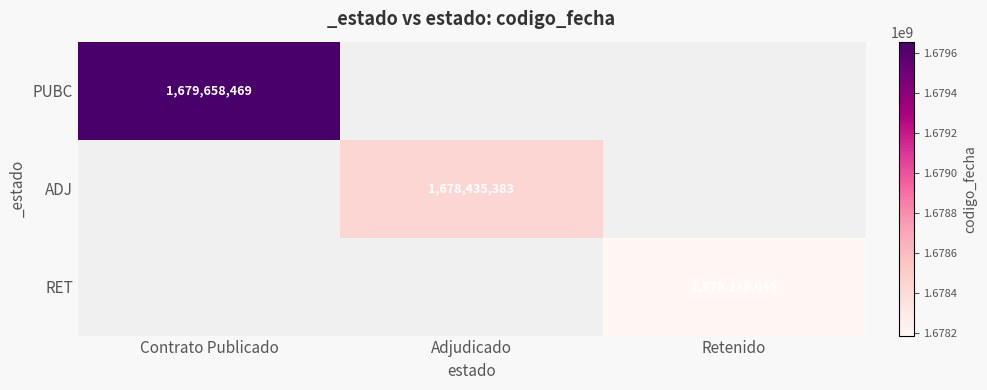

Is it true that PUBC equals 1679658469 at Contrato Publicado?

True